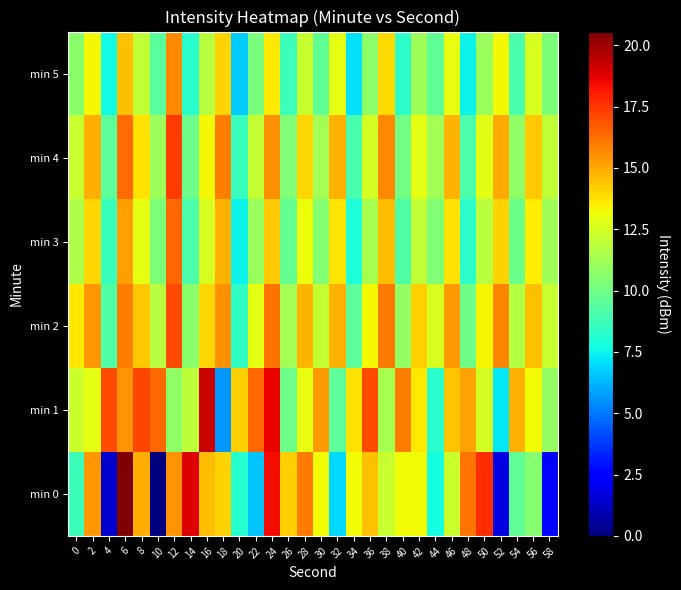

Which series has the largest range (max minus min)?

min 0